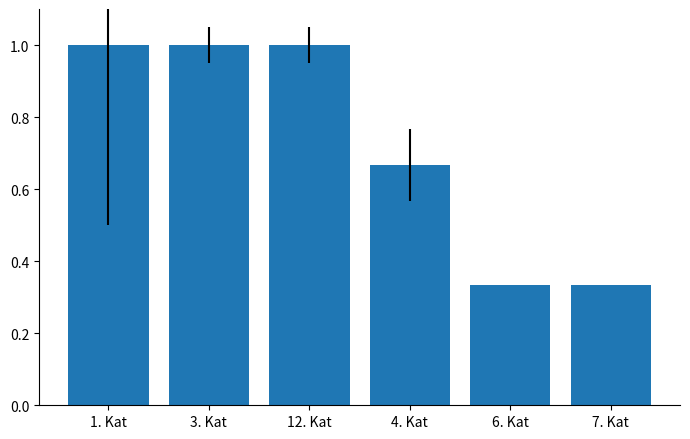

Which has a higher value, 6. Kat or 3. Kat?

3. Kat